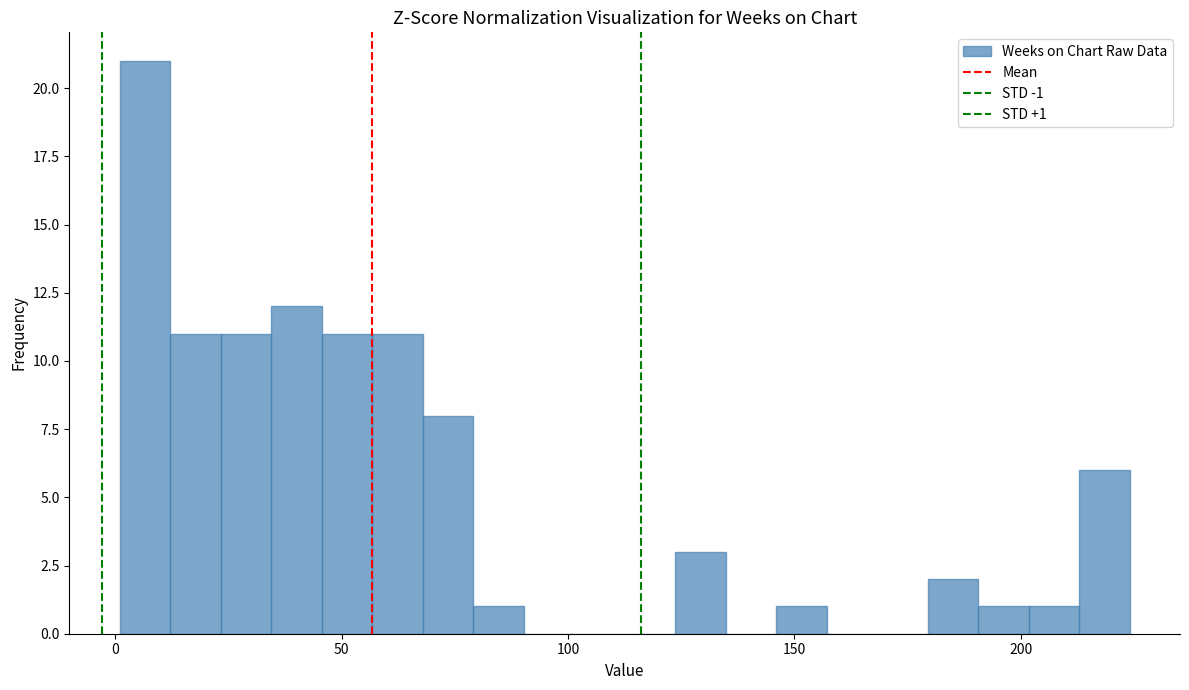

Around what value on the x-axis is the tallest bar? Give the approximate position of its centre, as read against the axis.

5